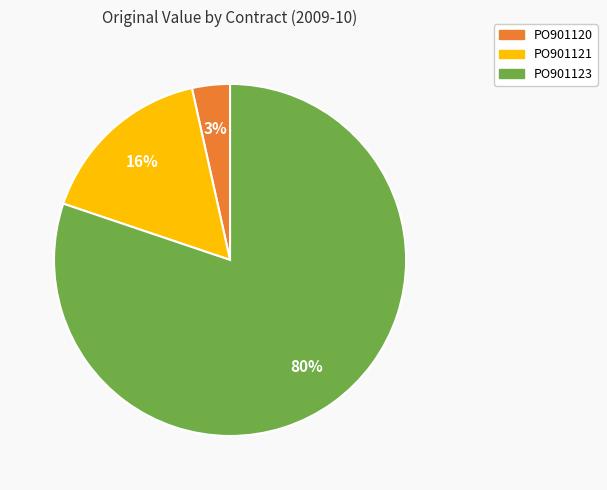

Is there any slice that represents more than half of the pie?

Yes